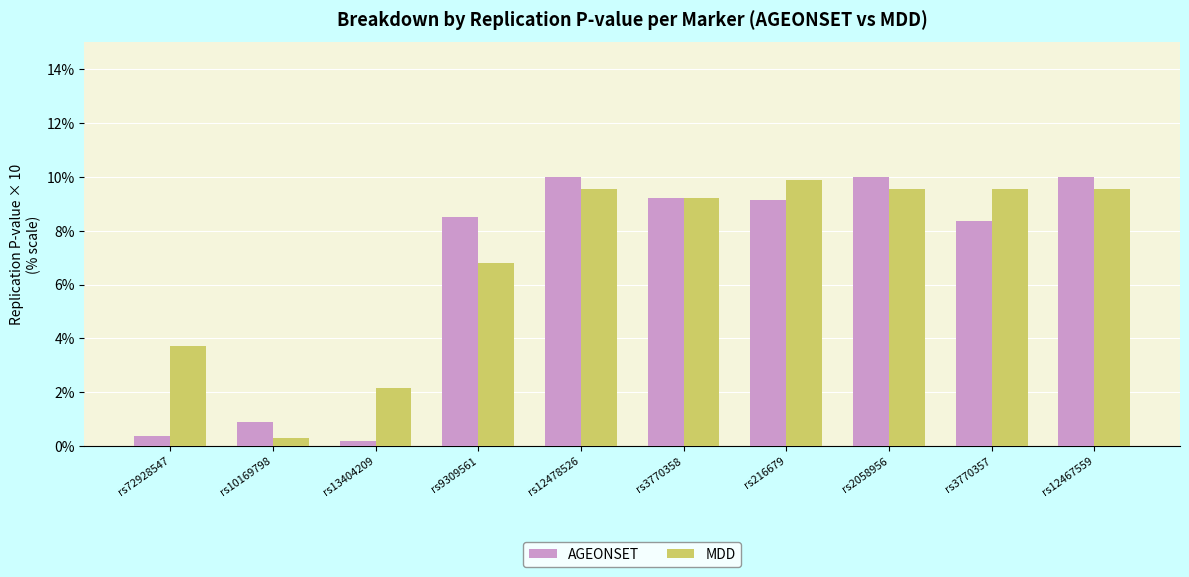

Between rs3770358 and rs3770357, which series saw the biggest shift?

AGEONSET